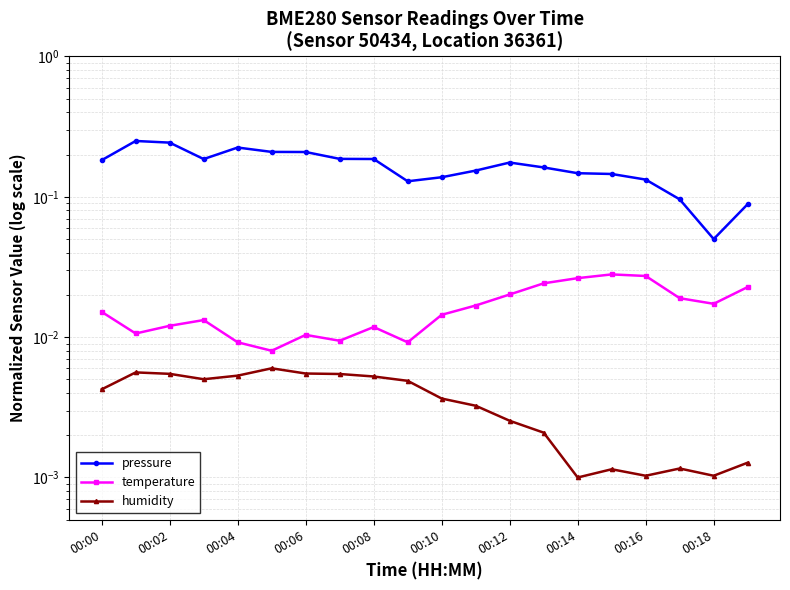

Which series has the largest total across all categories?

pressure